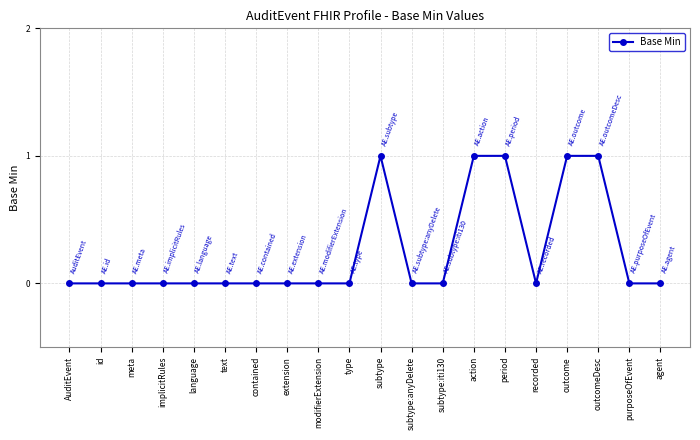

True or false: there are more than 0 points higher than both neighbors.

True